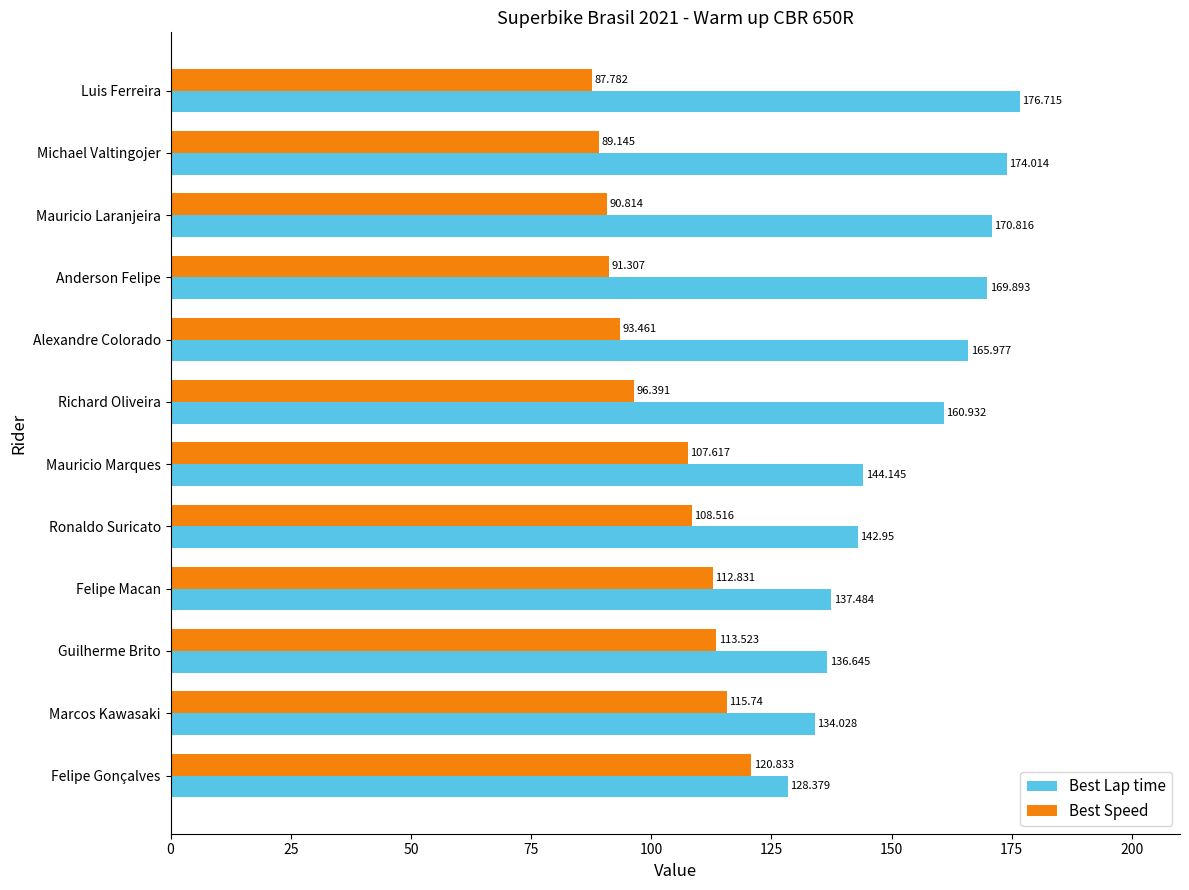

At which label is Best Lap time closest to 152?

Mauricio Marques